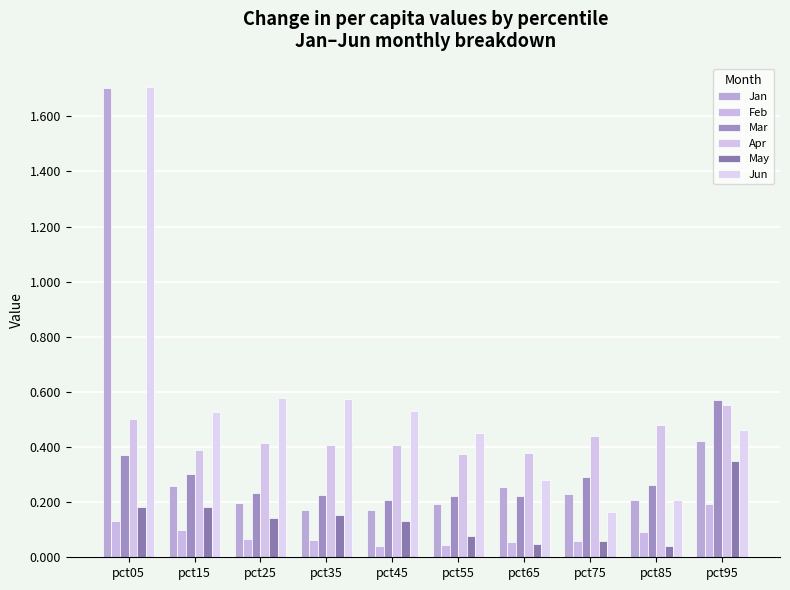

Reading left to right, extract all data points from this chart.

Jan: pct05=1.7	pct15=0.3	pct25=0.2	pct35=0.2	pct45=0.2	pct55=0.2	pct65=0.3	pct75=0.2	pct85=0.2	pct95=0.4
Feb: pct05=0.1	pct15=0.1	pct25=0.1	pct35=0.1	pct45=0.0	pct55=0.0	pct65=0.1	pct75=0.1	pct85=0.1	pct95=0.2
Mar: pct05=0.4	pct15=0.3	pct25=0.2	pct35=0.2	pct45=0.2	pct55=0.2	pct65=0.2	pct75=0.3	pct85=0.3	pct95=0.6
Apr: pct05=0.5	pct15=0.4	pct25=0.4	pct35=0.4	pct45=0.4	pct55=0.4	pct65=0.4	pct75=0.4	pct85=0.5	pct95=0.6
May: pct05=0.2	pct15=0.2	pct25=0.1	pct35=0.2	pct45=0.1	pct55=0.1	pct65=0.0	pct75=0.1	pct85=0.0	pct95=0.3
Jun: pct05=1.7	pct15=0.5	pct25=0.6	pct35=0.6	pct45=0.5	pct55=0.4	pct65=0.3	pct75=0.2	pct85=0.2	pct95=0.5